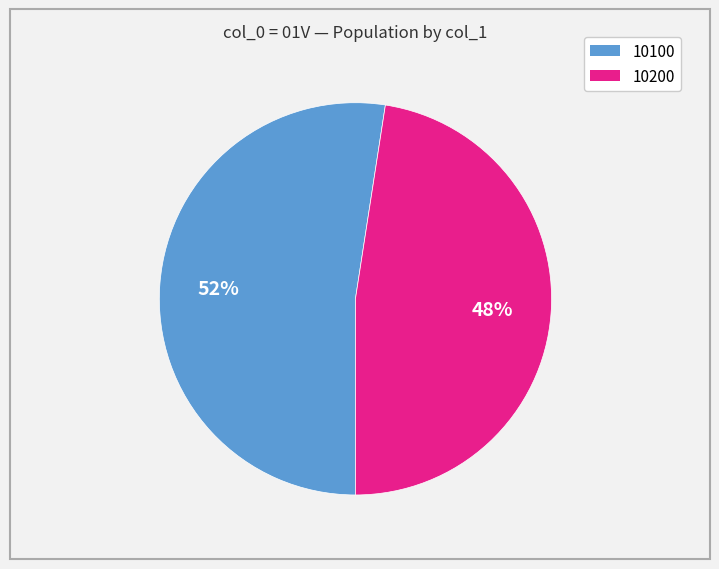

Is there any slice that represents more than half of the pie?

Yes